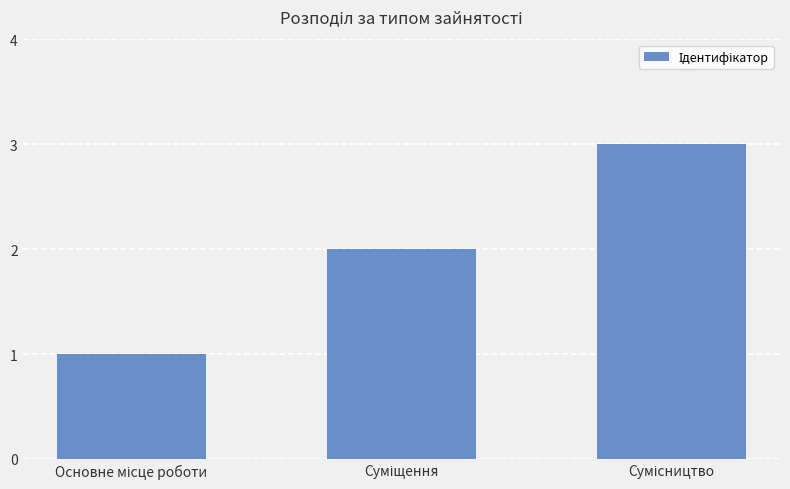

What is the minimum value shown in the chart?

1